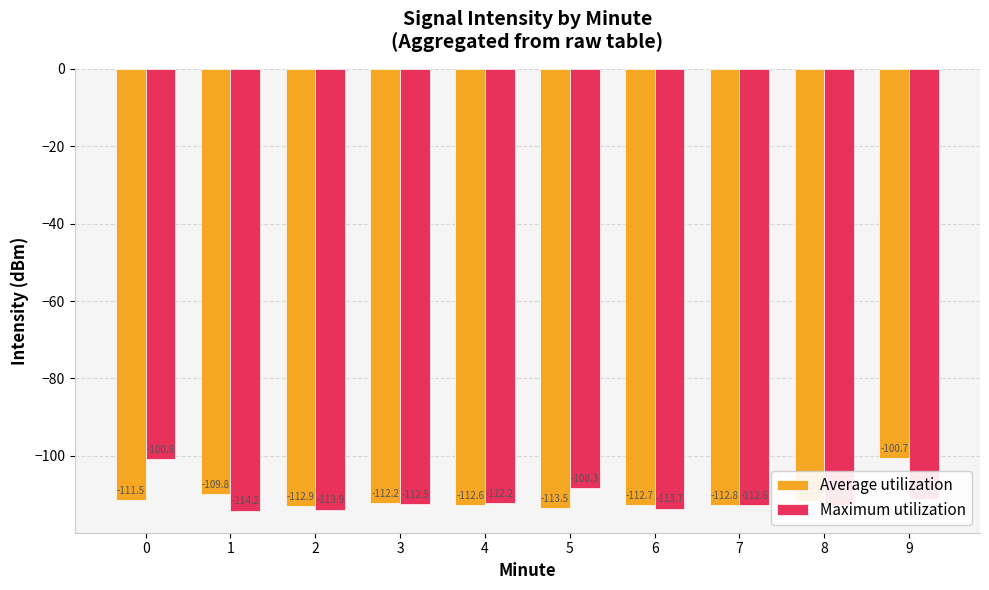

What is the value of the Maximum utilization bar at the 7th from the left?

-113.7